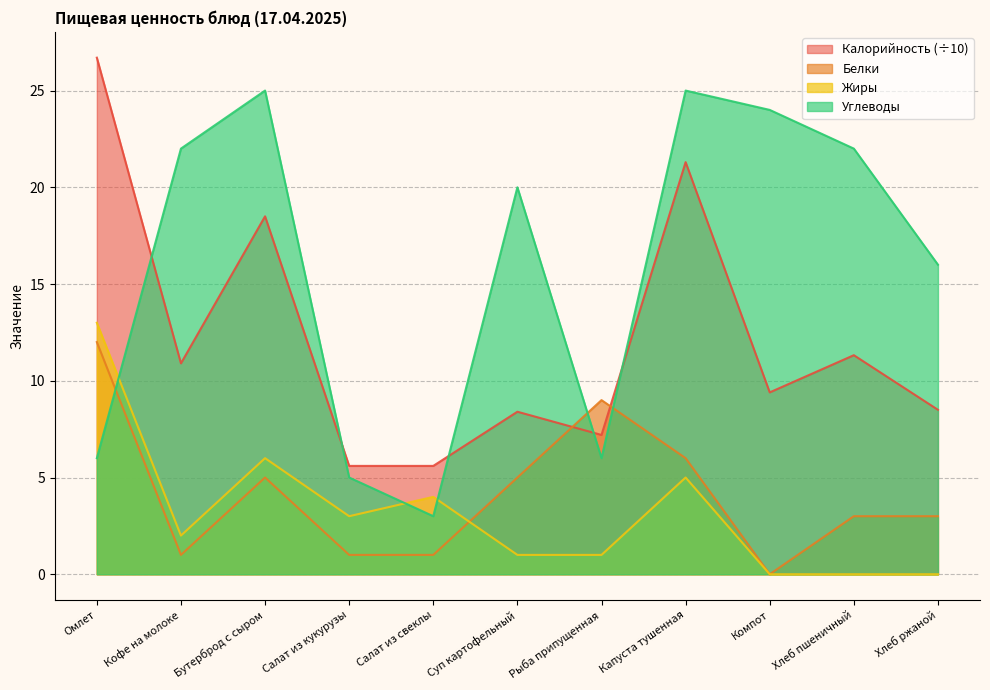

What is the sum of all Белки values?

46.0